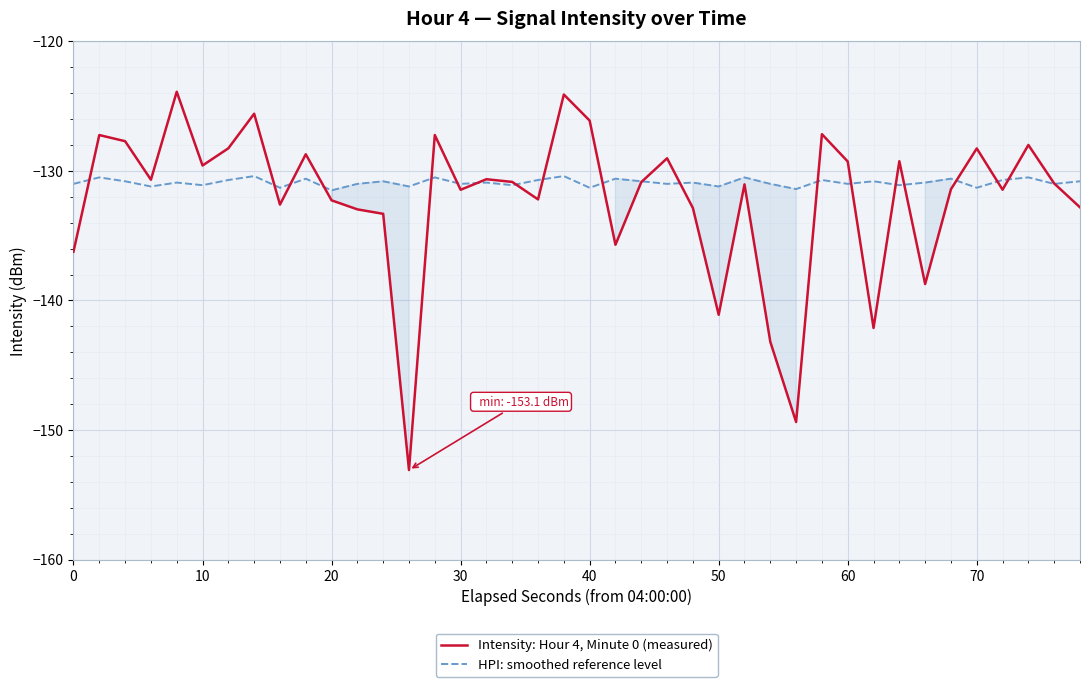

Rank the series by their maximum value, from lowest to highest.

HPI: smoothed reference level, Intensity: Hour 4, Minute 0 (measured)